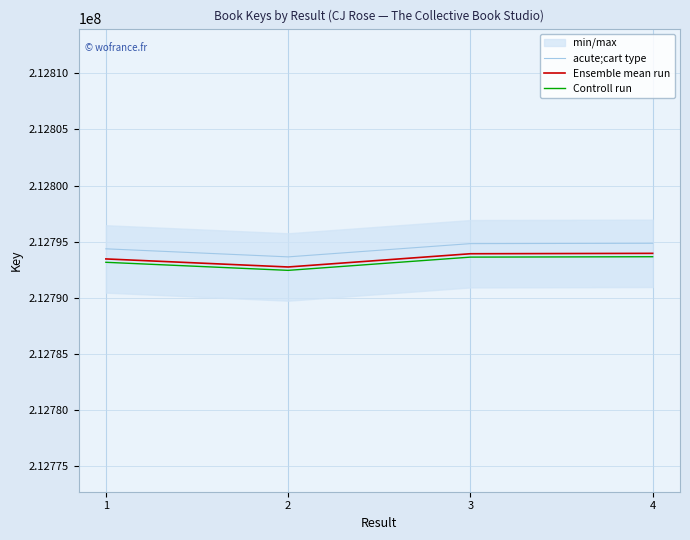

Which category has the highest value in the Controll run series?

4